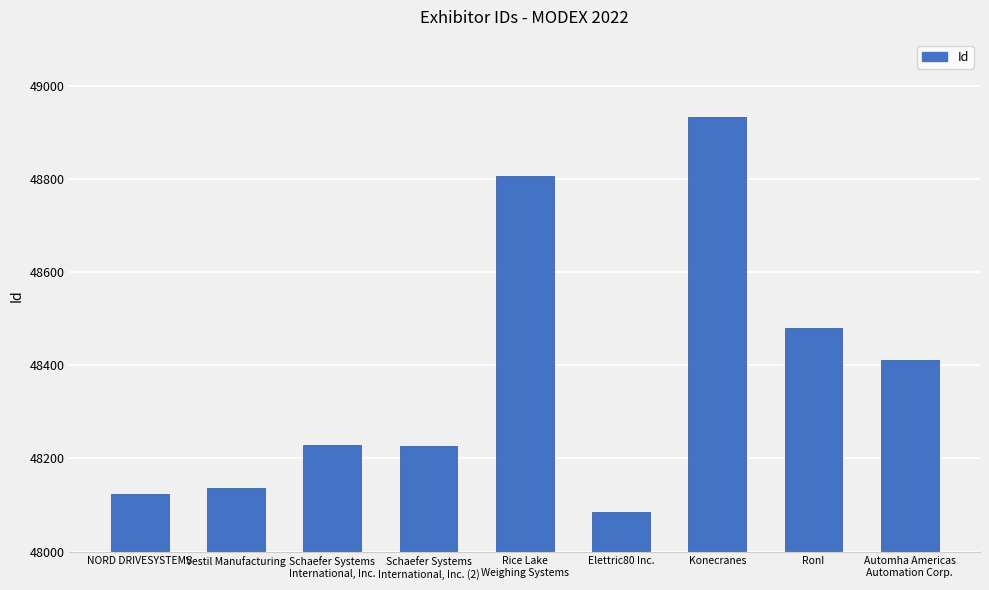

What is the label of the 6th bar from the left?

Elettric80 Inc.